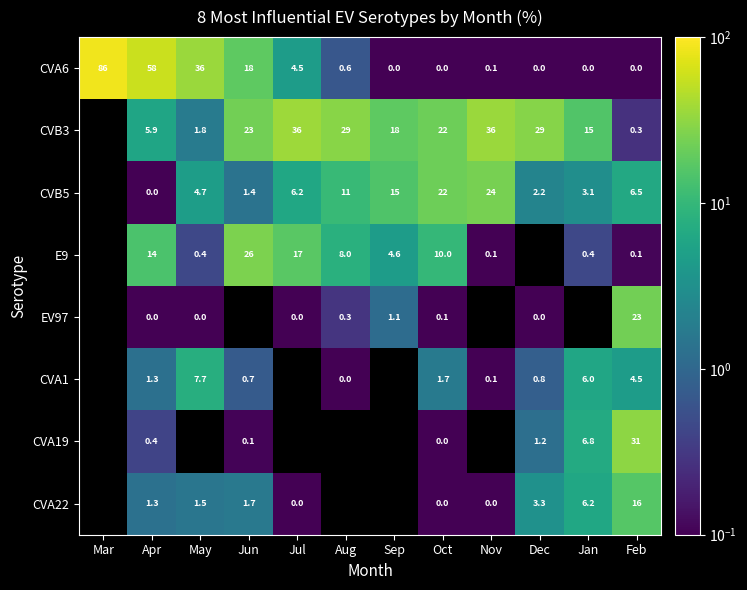

What is the greatest value displayed?

86.3